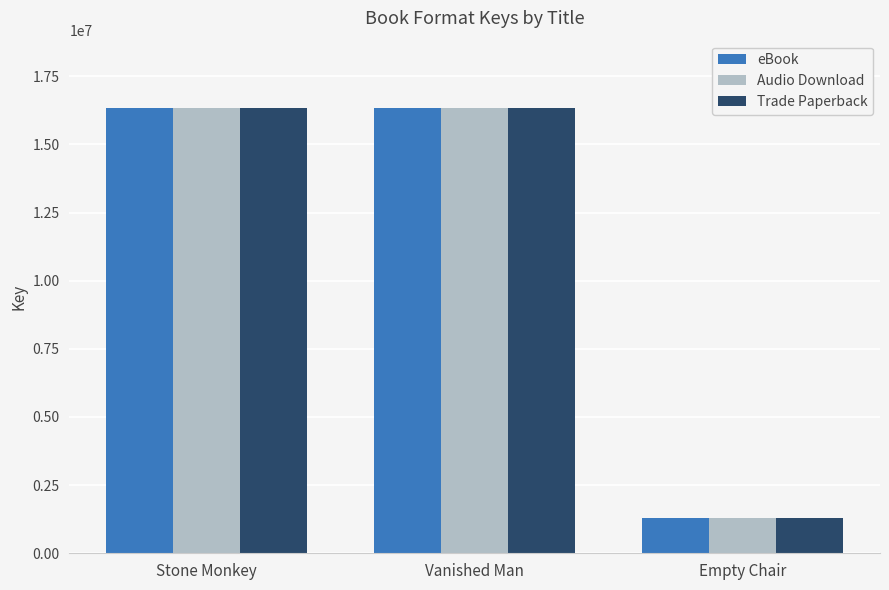

At which label does Trade Paperback reach its minimum?

Empty Chair